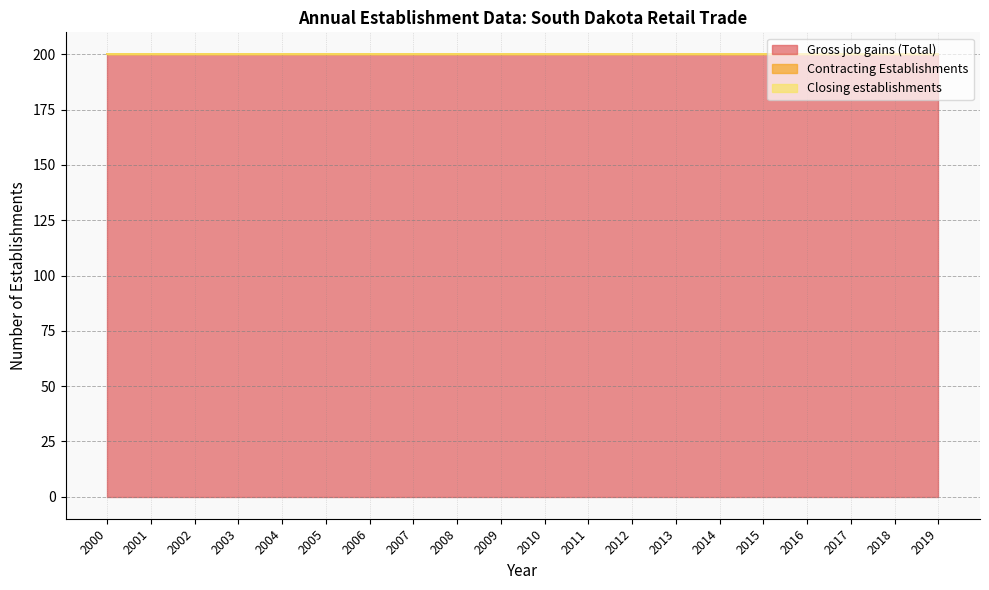

What is the total value across all series at 2010?

200